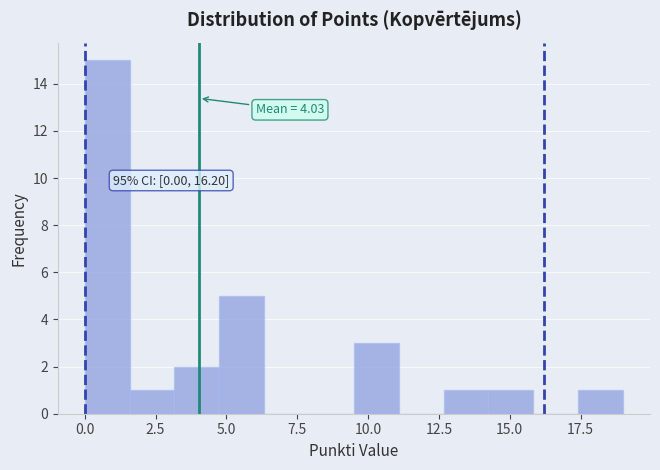

Read against the x-axis, roughly where is the centre of the tallest bar?

1.0